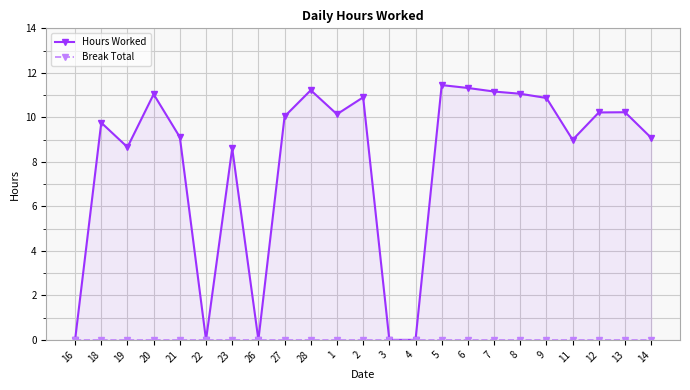

Between 7 and 1, which is larger?

7